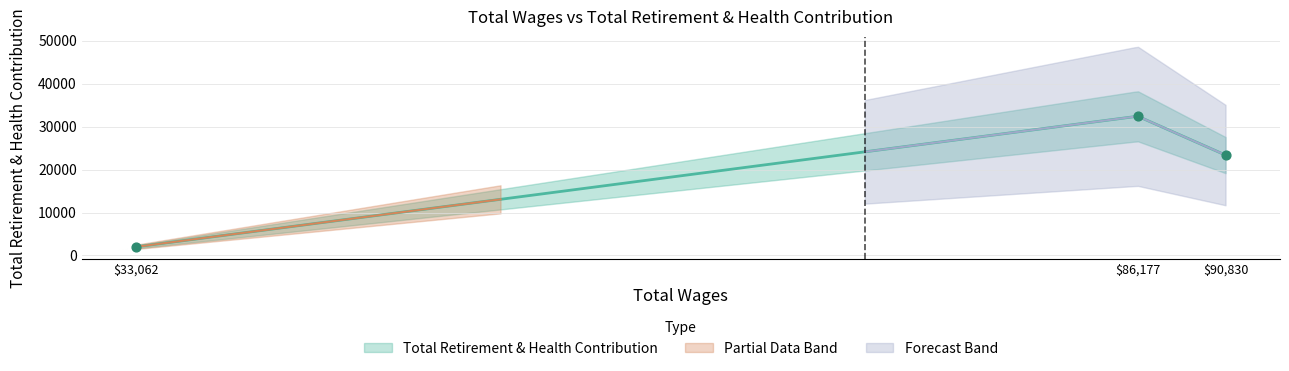

Which has a higher value, 86177.0 or 90830.0?

86177.0